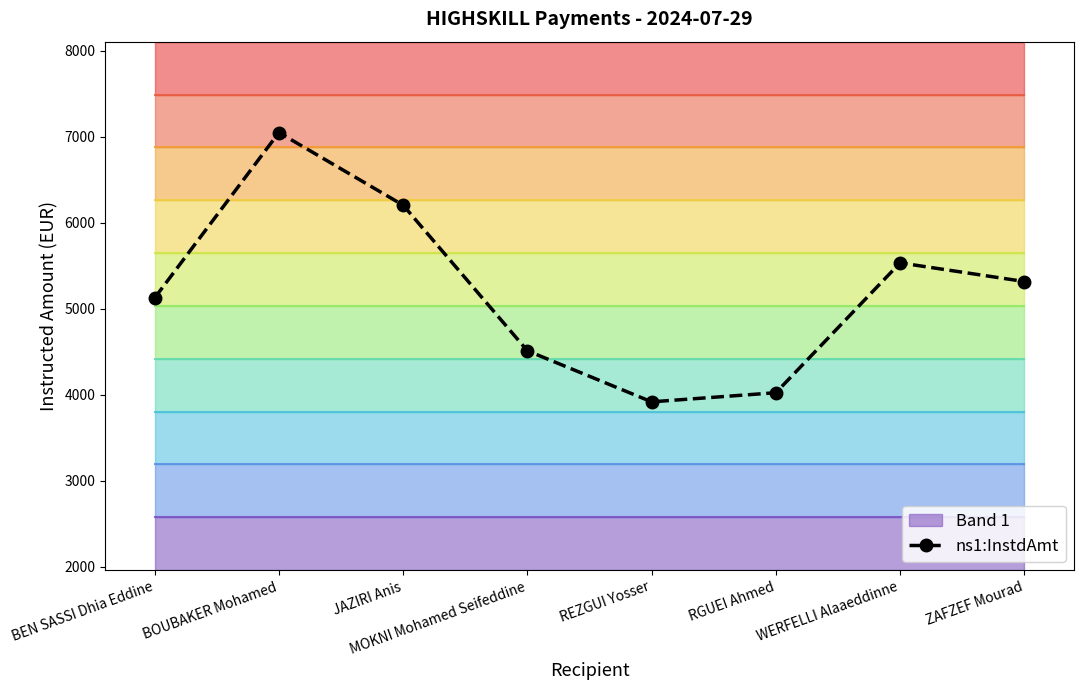

What is the ratio of the value at BEN SASSI Dhia Eddine to the value at RGUEI Ahmed?

1.3